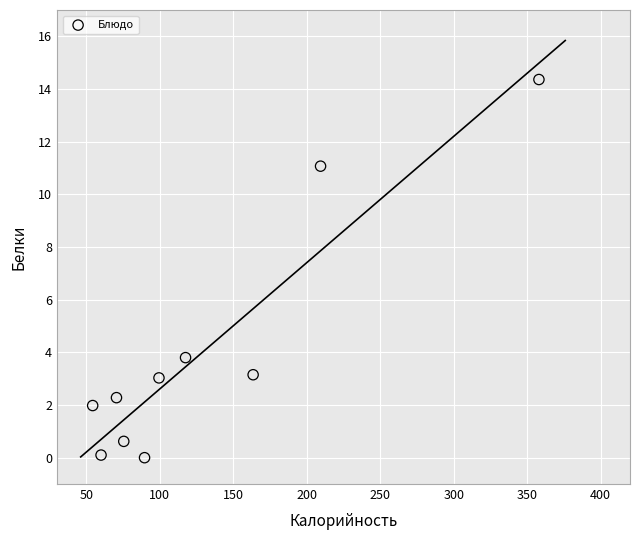

What is the average Y value?

4.0